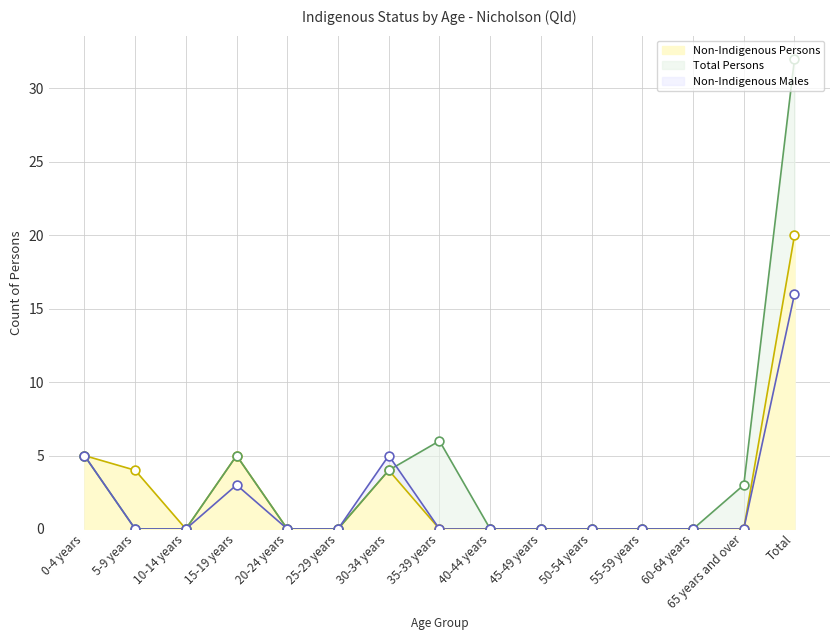

At how many categories does at least one series exceed 2?

7